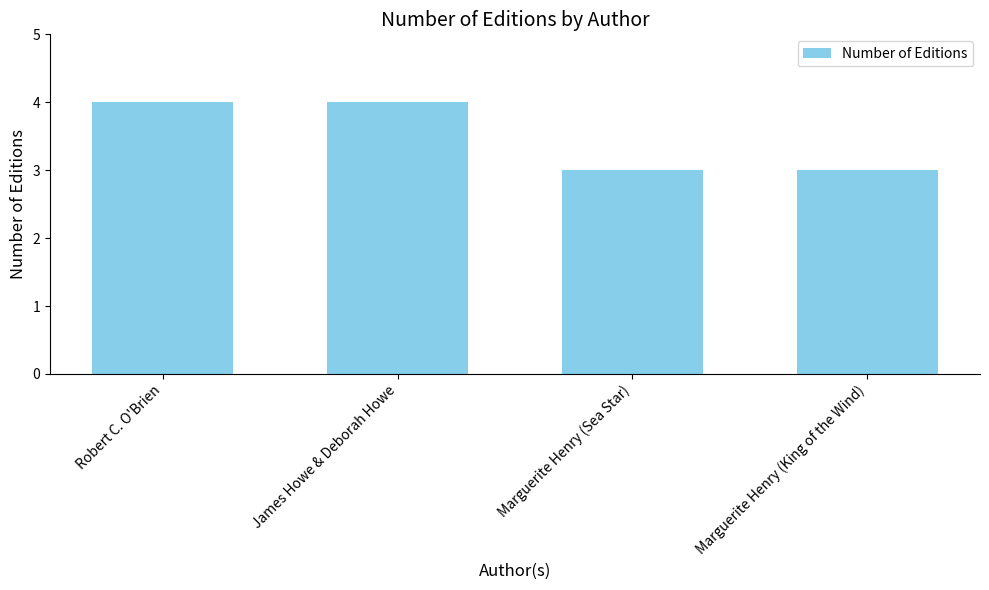

The chart shows a value of 1 at James Howe & Deborah Howe. True or false?

False